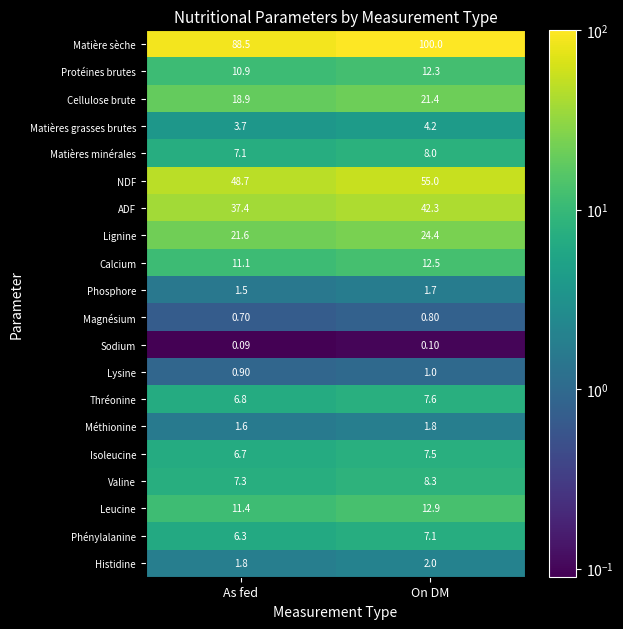

At which label does Matières grasses brutes first exceed 4?

On DM